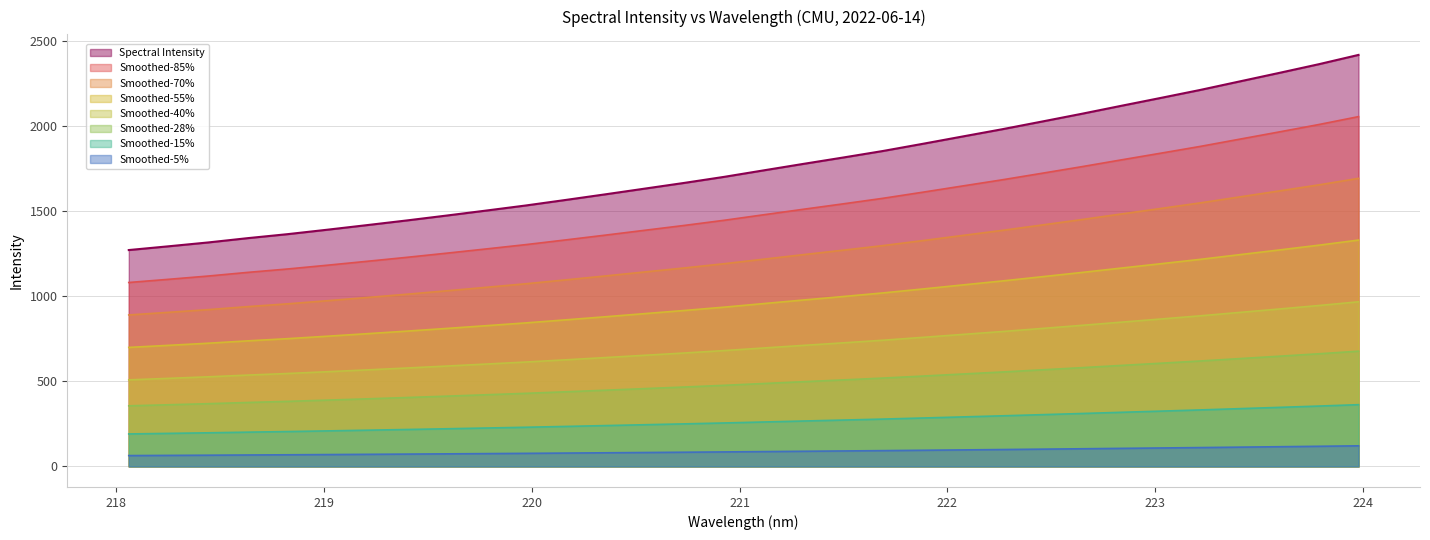

Reading left to right, transcribe all the data shown in this chart.

218.0596=1272.6	218.2508=1294.6	218.442=1317.3	218.6332=1342.7	218.8244=1366.1	219.0156=1392.2	219.2067=1419.2	219.3979=1446.7	219.589=1475.3	219.7801=1504.8	219.9712=1534.7	220.1623=1567.1	220.3533=1600.2	220.5444=1634.0	220.7354=1667.7	220.9264=1703.1	221.1174=1741.5	221.3083=1779.5	221.4993=1816.9	221.6902=1855.2	221.8812=1897.2	222.0721=1940.1	222.263=1982.8	222.4538=2027.8	222.6447=2073.3	222.8355=2120.4	223.0264=2167.0	223.2172=2214.1	223.408=2264.4	223.5987=2314.6	223.7895=2365.8	223.9802=2420.4